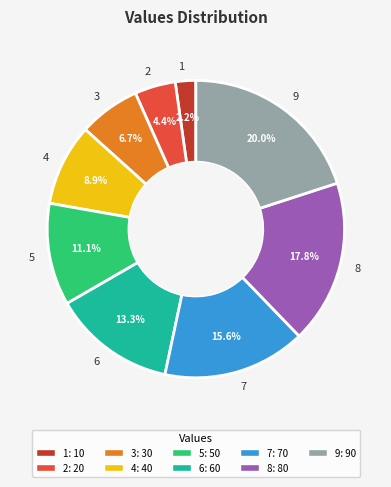

Is 2 the majority of the pie?

No